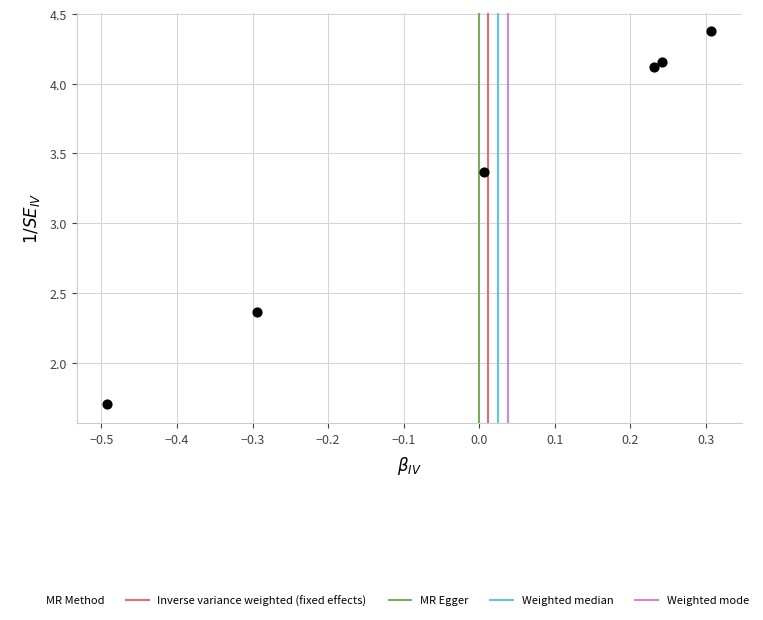

What is the average Y value?

3.3